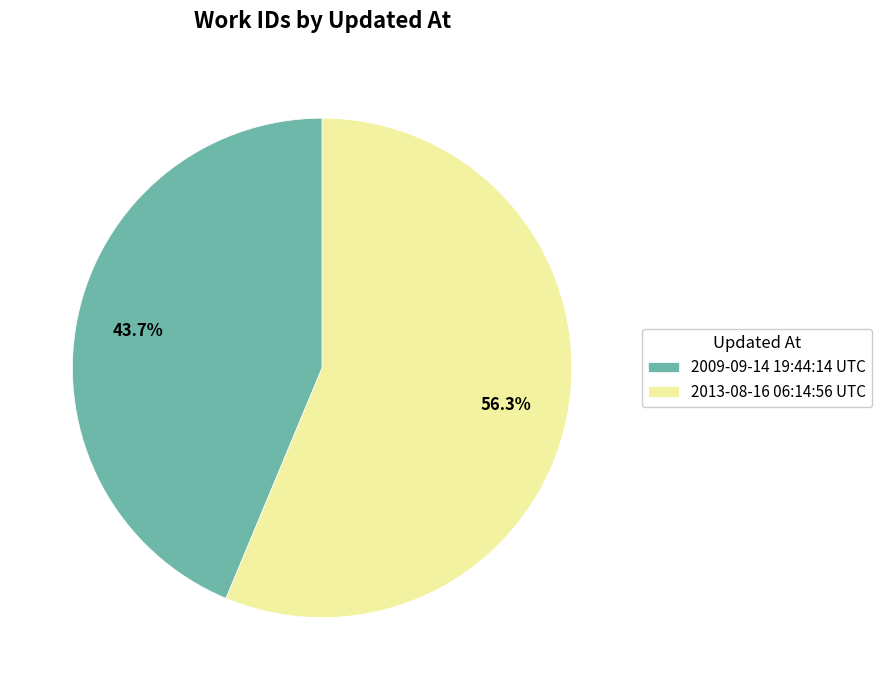

What portion of the pie excludes 2009-09-14 19:44:14 UTC?

56.3%